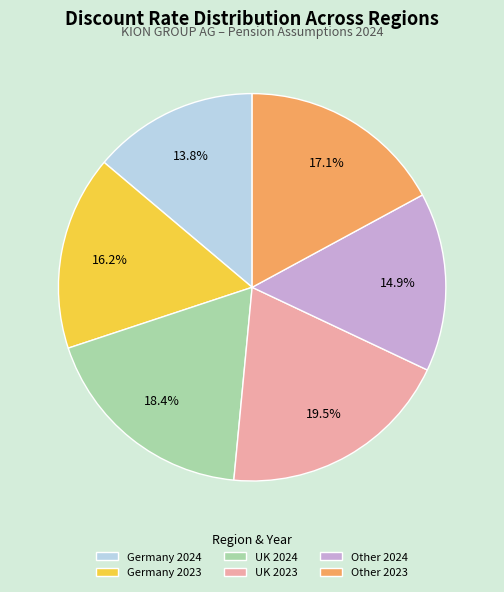

To the nearest percent, what is the difference between the largest and smallest slice percentages?

6%